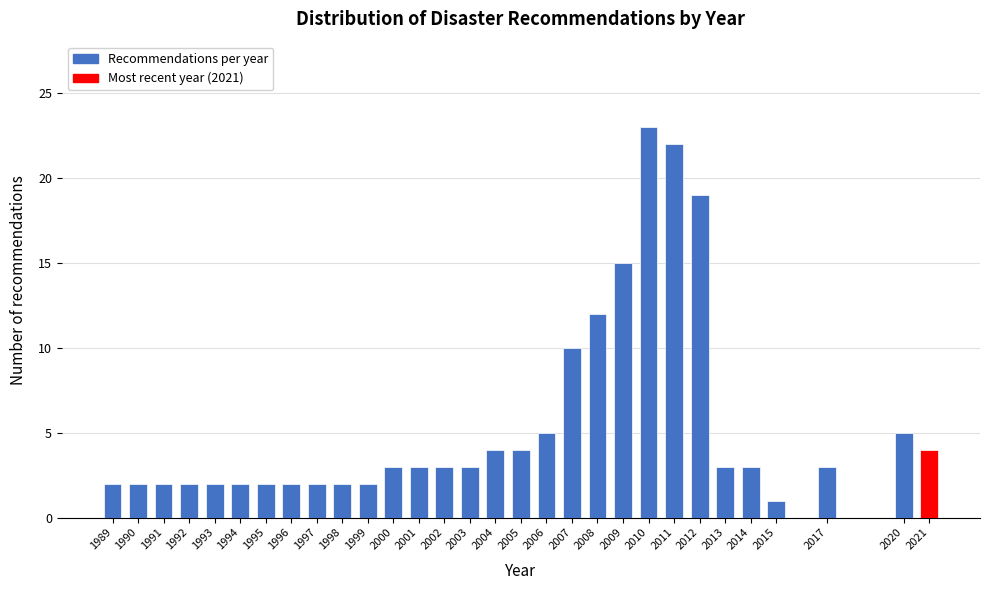

Reading left to right, what are all the values shown in this chart?

2	2	2	2	2	2	2	2	2	2	2	3	3	3	3	4	4	5	10	12	15	23	22	19	3	3	1	3	5	4